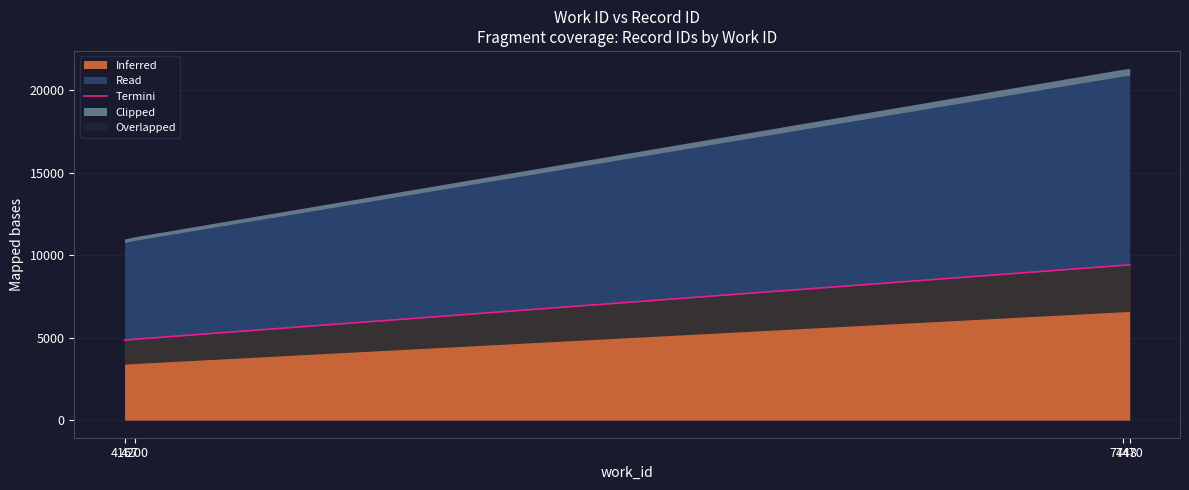

Reading right to left, what are all the values shown in this chart?

9404.6	9386.1	4904.6	4843.8